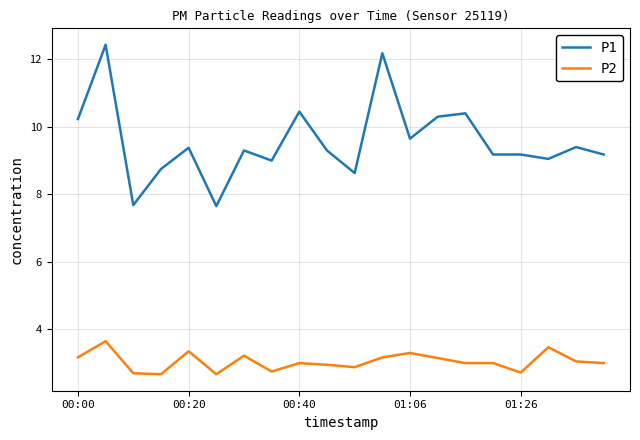

Which series has the largest total across all categories?

P1